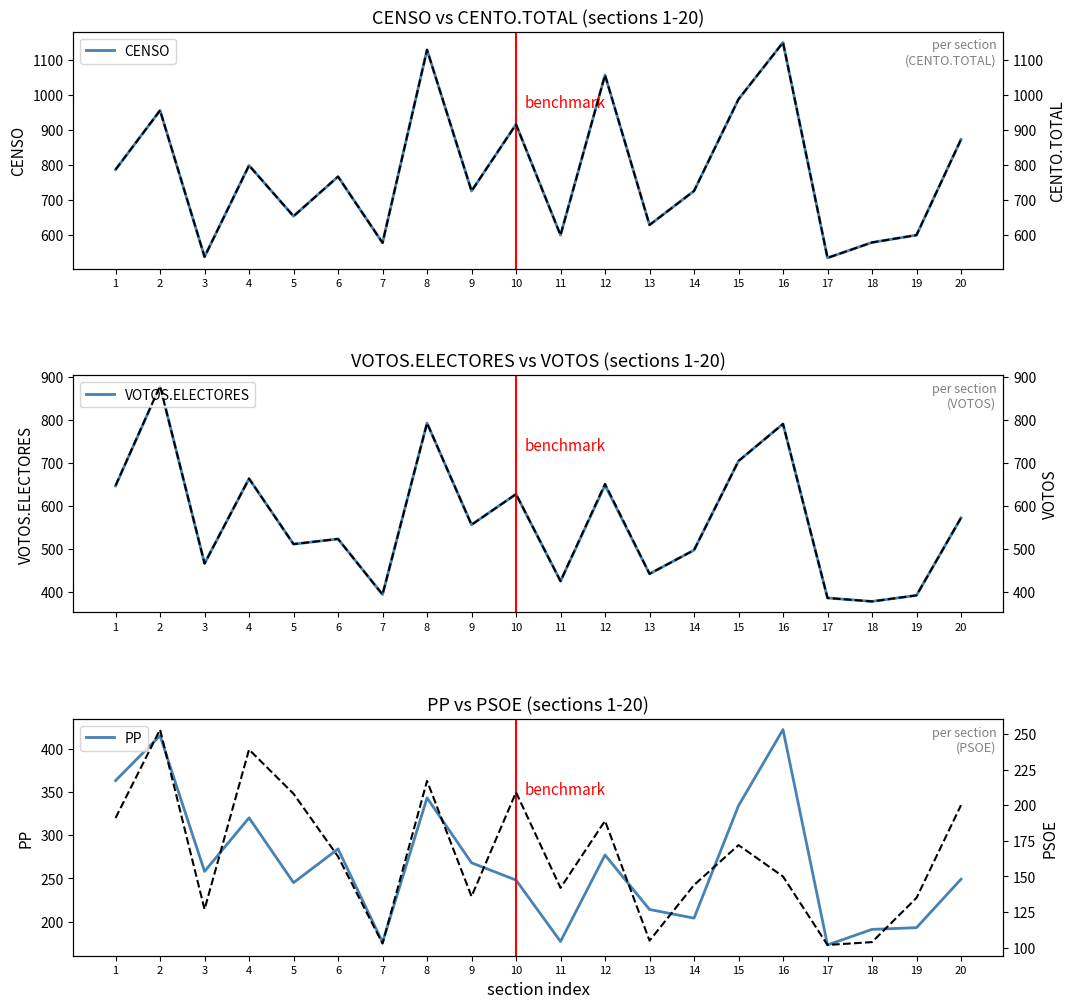

The value of PSOE at 19 is 193. True or false?

False